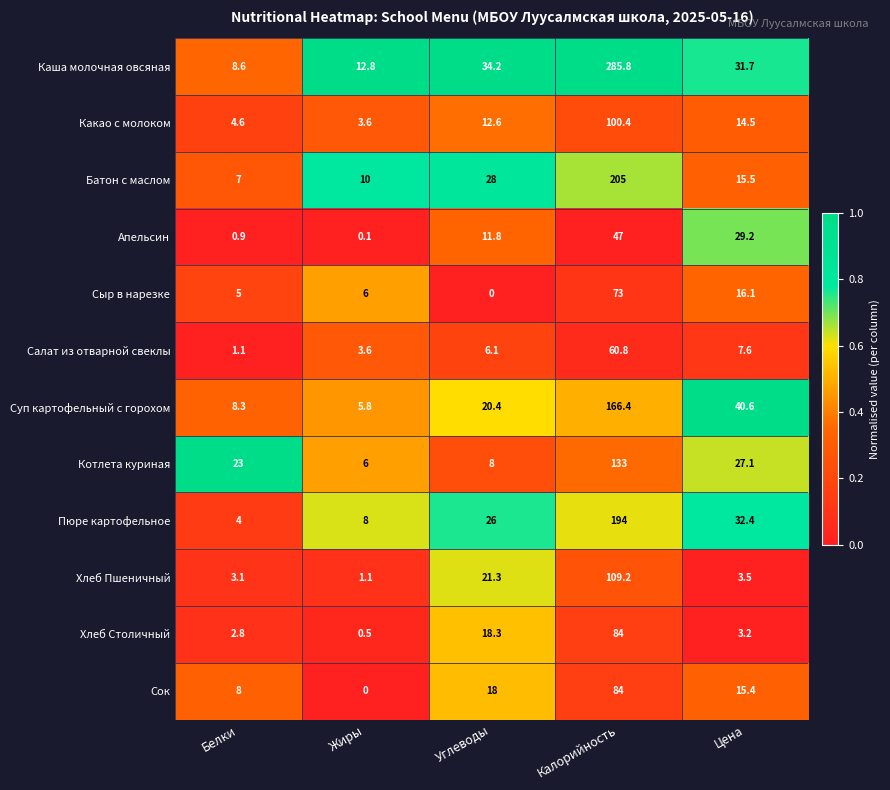

Where is Котлета куриная nearest to the value 69?

Цена